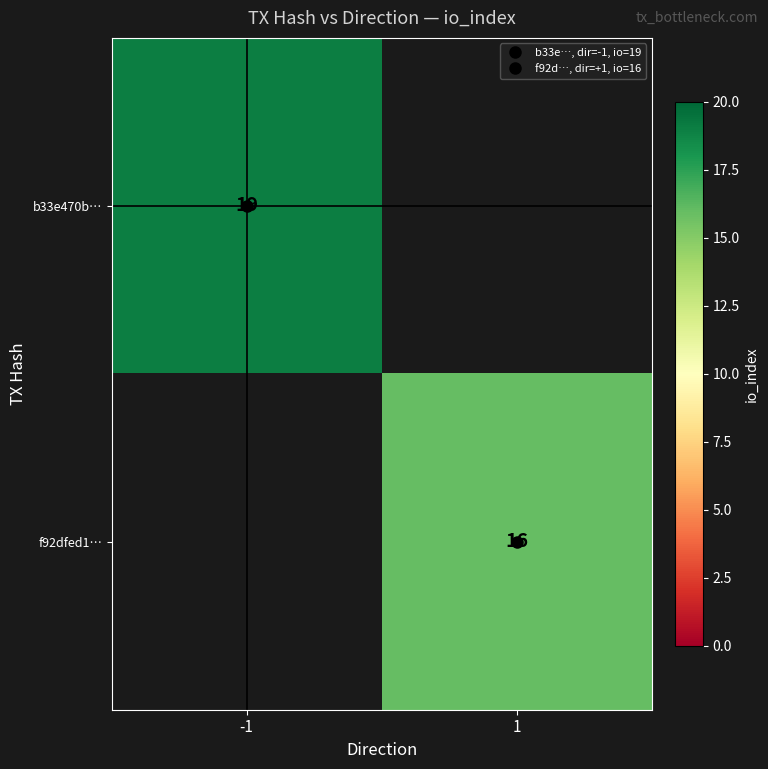

Which category has the lowest value in the b33e470b… series?

-1